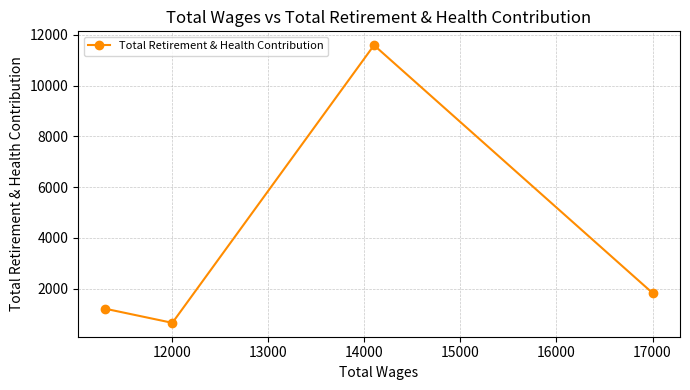

Does the chart have visible grid lines?

Yes